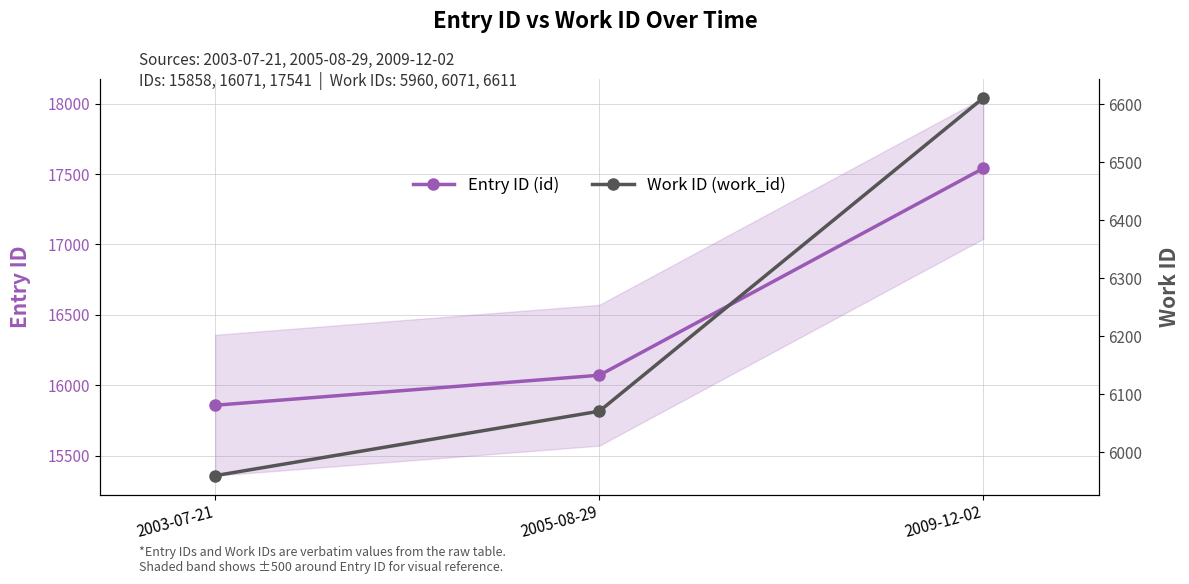

What is the difference between the maximum and minimum values in the Work ID (work_id) series?

651